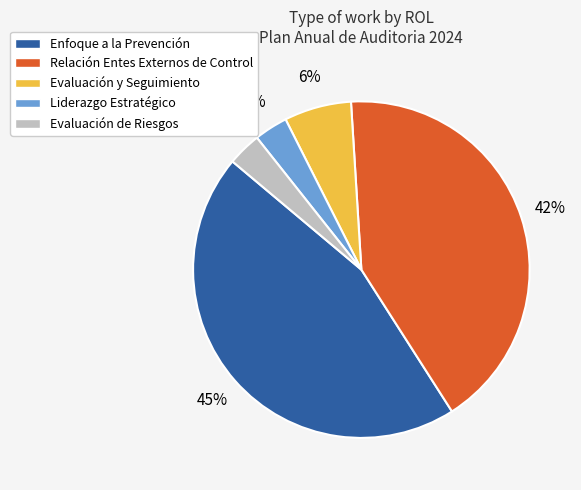

Between Liderazgo Estratégico and Relación Entes Externos de Control, which is larger?

Relación Entes Externos de Control